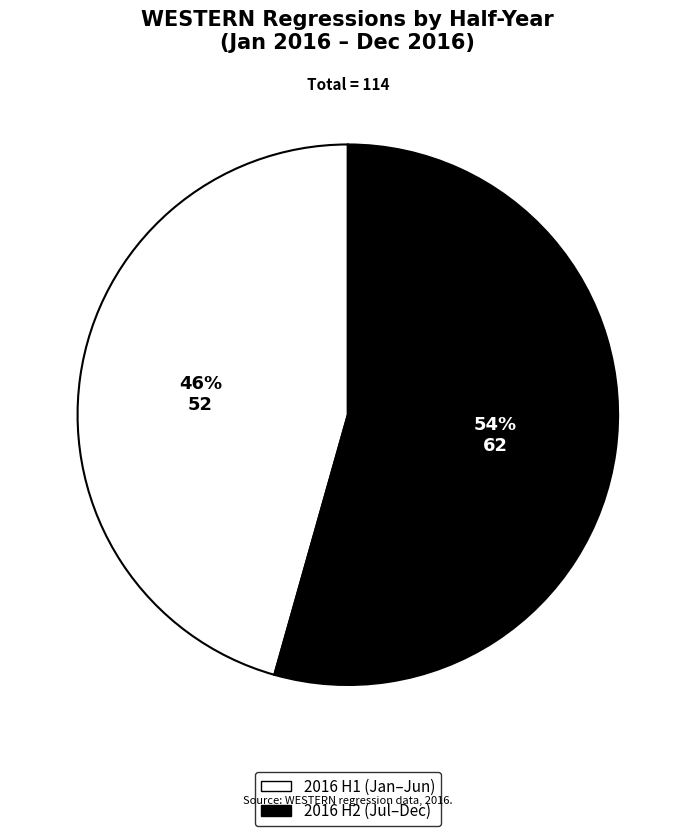

To the nearest percent, what is the average slice percentage?

50%